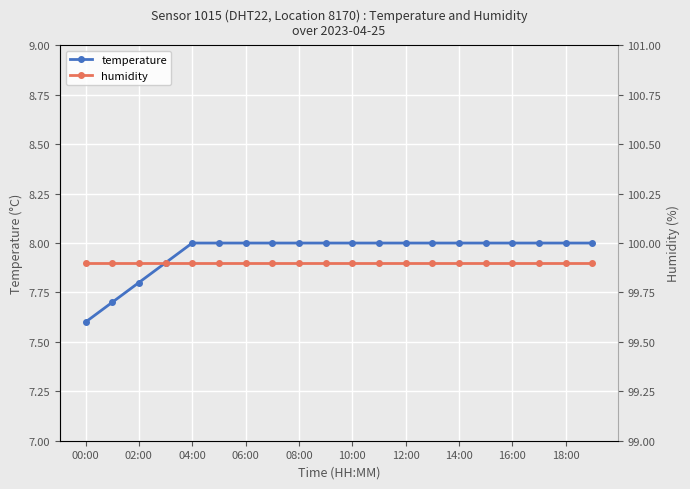

At which label does temperature reach its minimum?

00:00